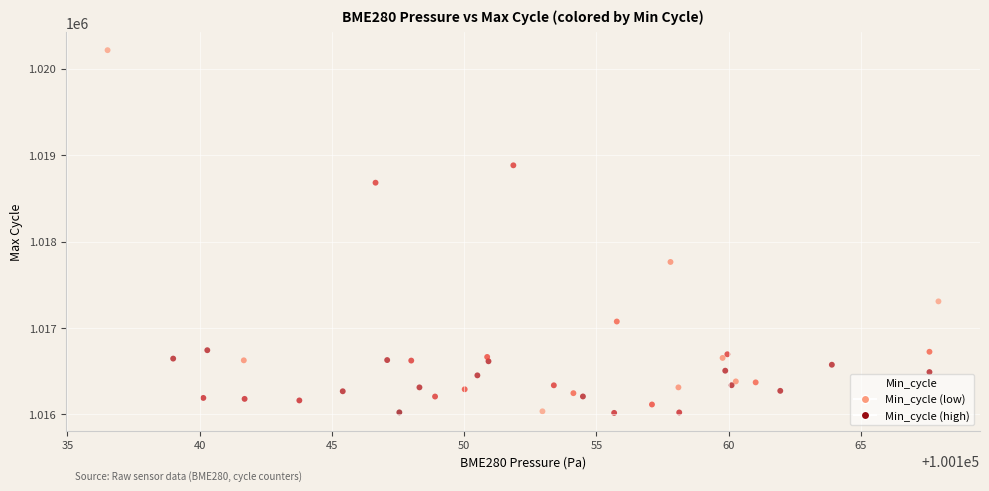

What Y value in the scatter plot is closest to 1018116?

1017764